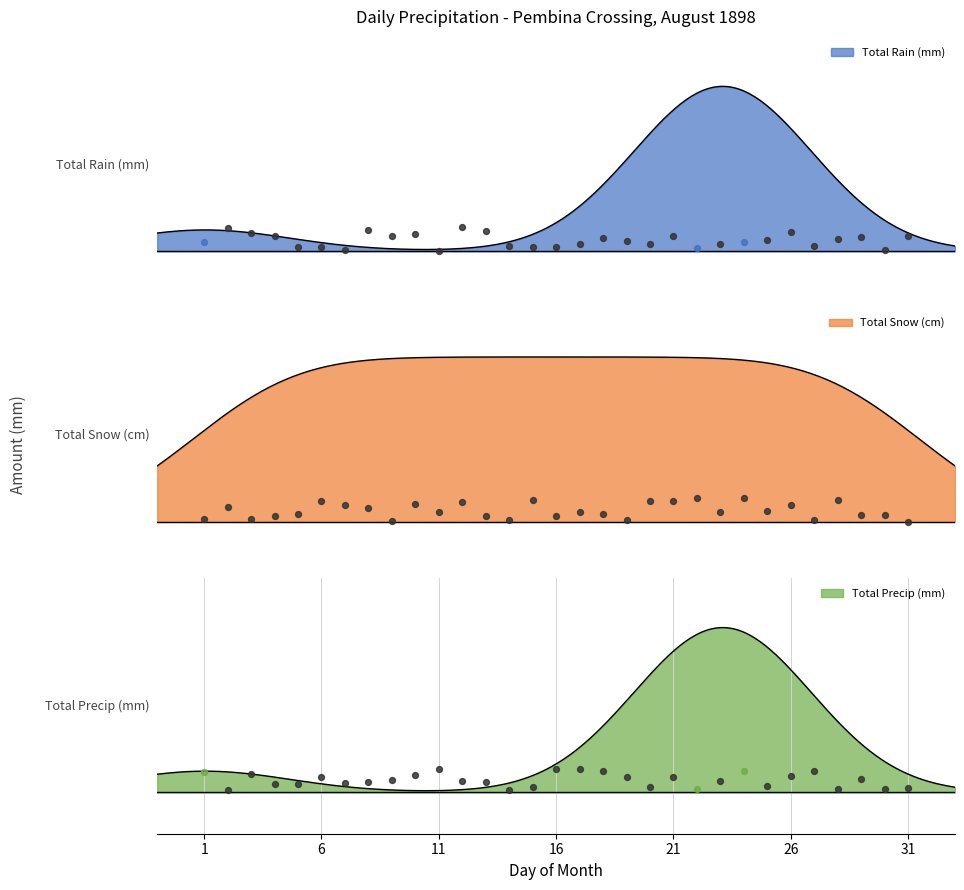

Which series has the widest spread of Y values?

Total Rain (mm)